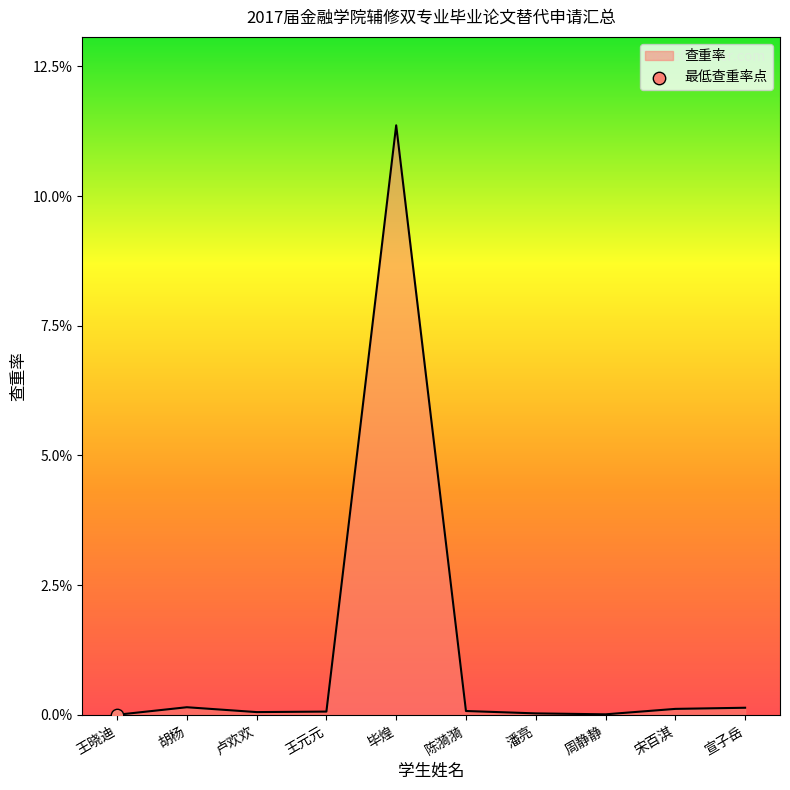

Between 毕煌 and 宋百淇, which is larger?

毕煌